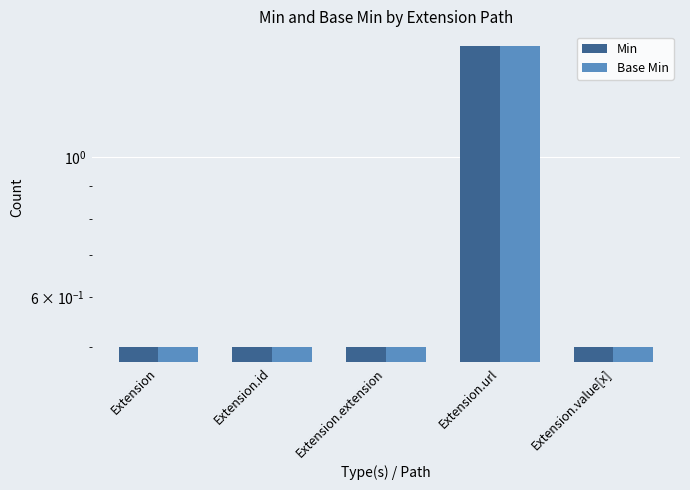

What is the difference between the maximum and second lowest values in the Base Min series?

1.0